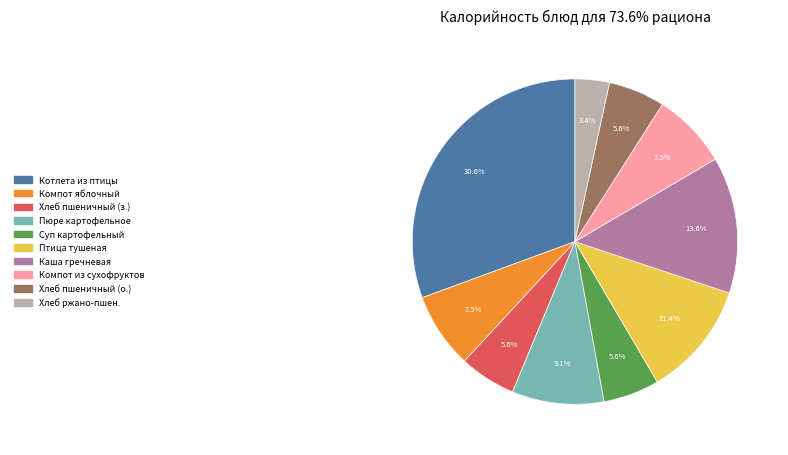

What is the ratio of the value at Компот из свежих яблок to the value at Хлеб ржано-пшеничный?

2.2